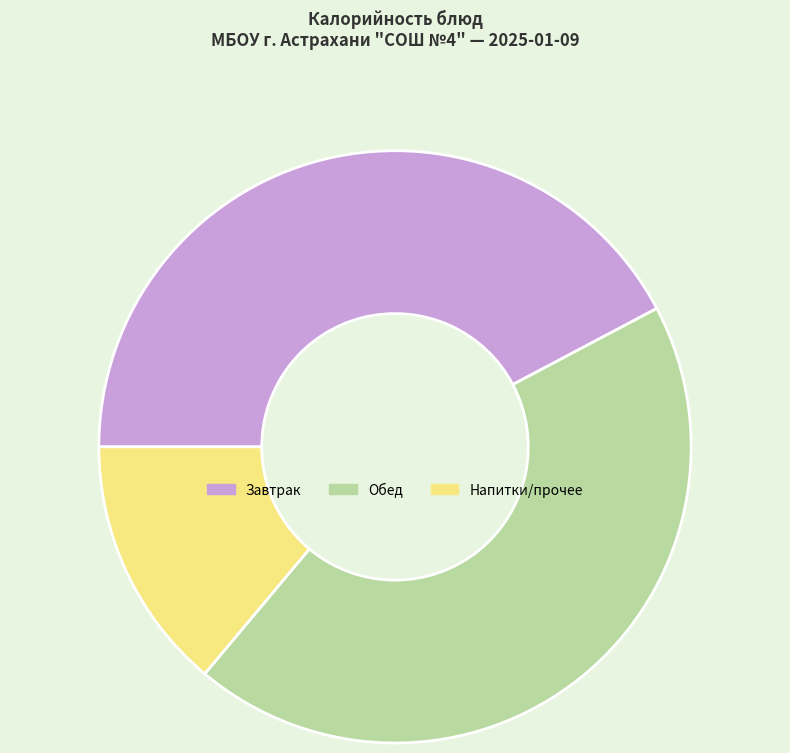

Is there a majority slice in this chart?

No